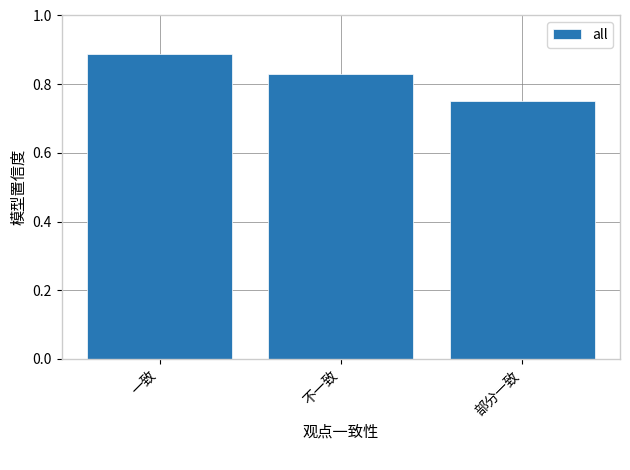

What is the label of the 2nd bar from the right?

不一致